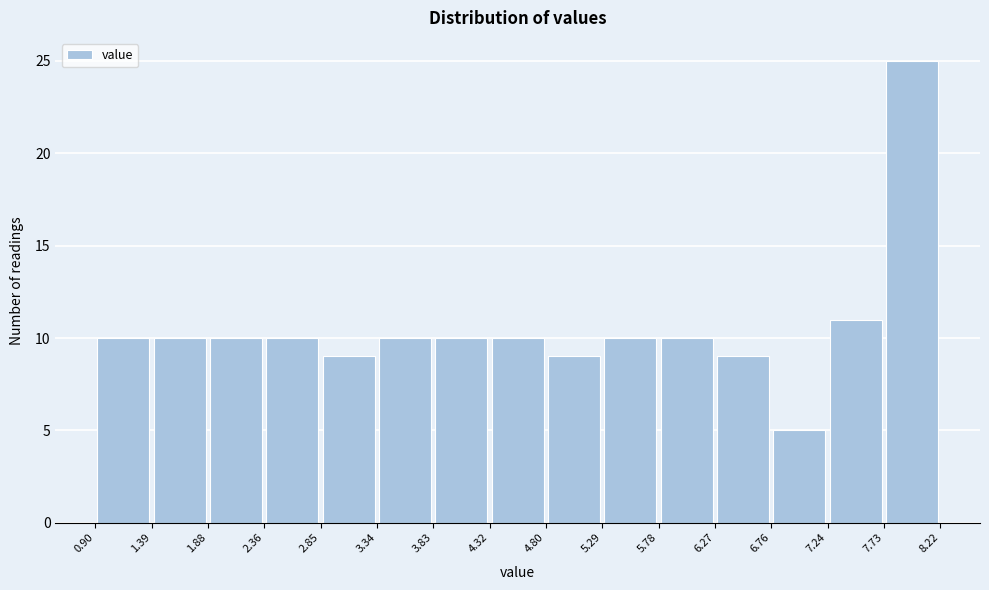

Reading left to right, list every bar in this chart as the range it spans on the x-axis followed by its height. The values are not printed on the chart, so give them approximately, as read against the axis.

0.90 to 1.39: 10
1.39 to 1.88: 10
1.88 to 2.36: 10
2.36 to 2.85: 10
2.85 to 3.34: 9
3.34 to 3.83: 10
3.83 to 4.32: 10
4.32 to 4.80: 10
4.80 to 5.29: 9
5.29 to 5.78: 10
5.78 to 6.27: 10
6.27 to 6.76: 9
6.76 to 7.24: 5
7.24 to 7.73: 11
7.73 to 8.22: 25